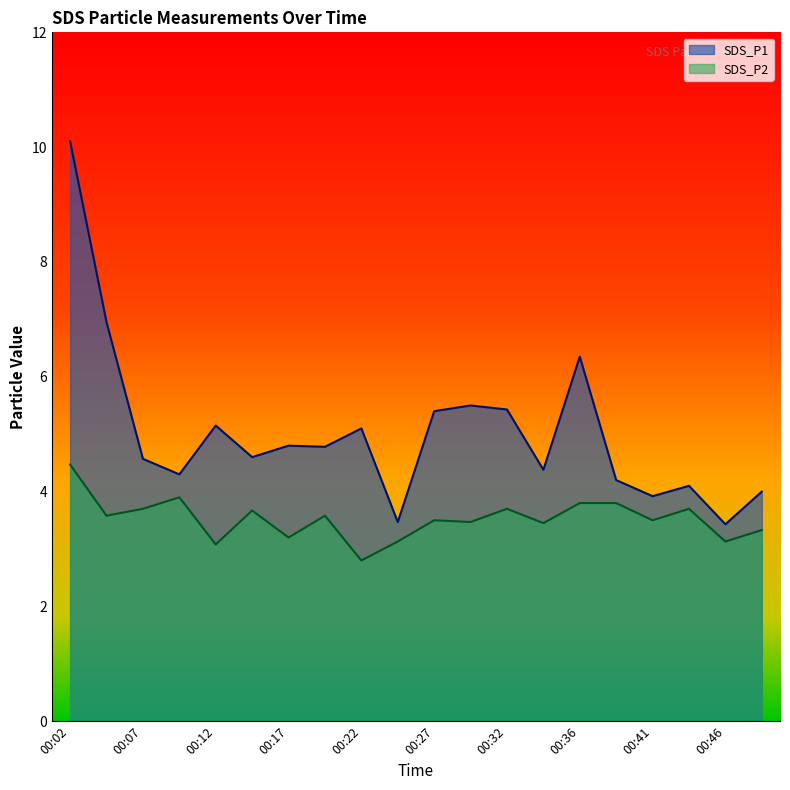

True or false: SDS_P2 has more than 2 interior local peaks.

True